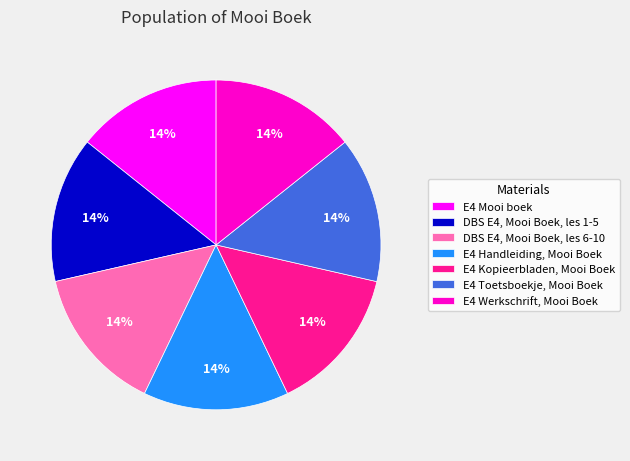

Approximately how many times larger is the value at DBS E4, Mooi Boek, les 6-10 compared to E4 Handleiding, Mooi Boek?

1.0